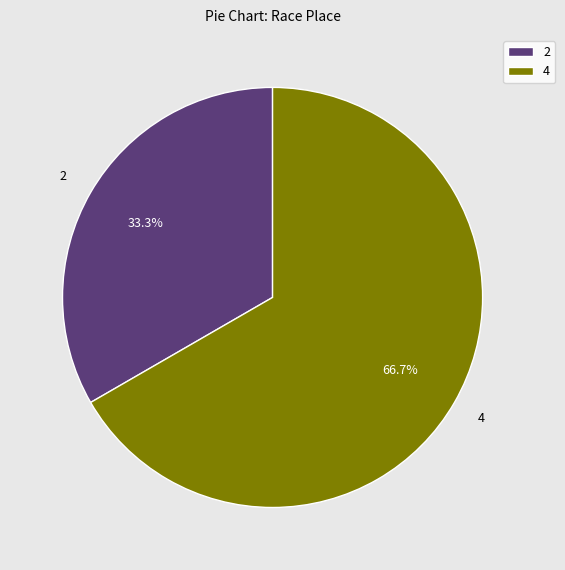

Is there a majority slice in this chart?

Yes